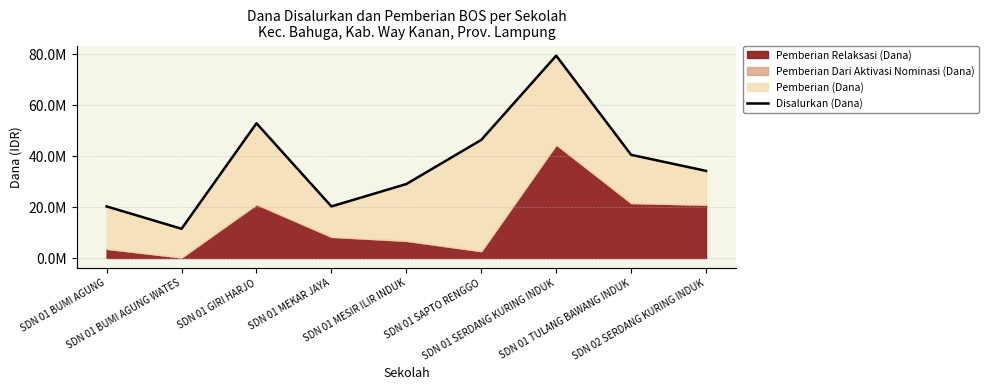

Reading left to right, transcribe all the data shown in this chart.

20250000	11475000	52875000	20250000	29025000	46350000	79425000	40500000	34200000